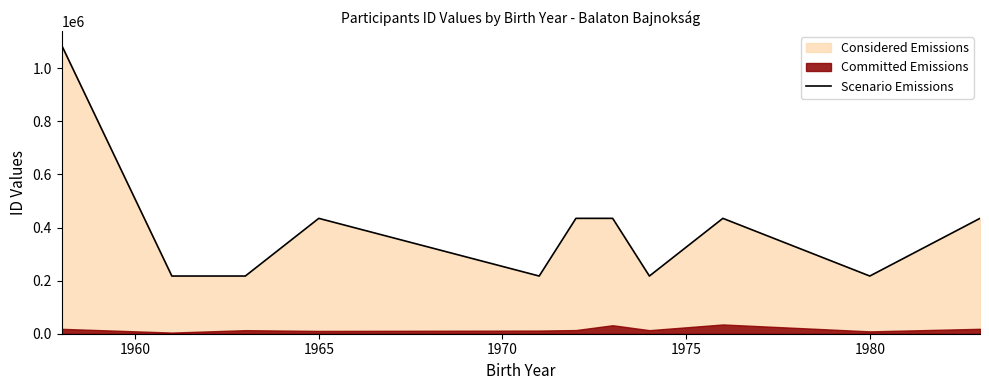

What is the difference between the maximum and minimum values?

869318